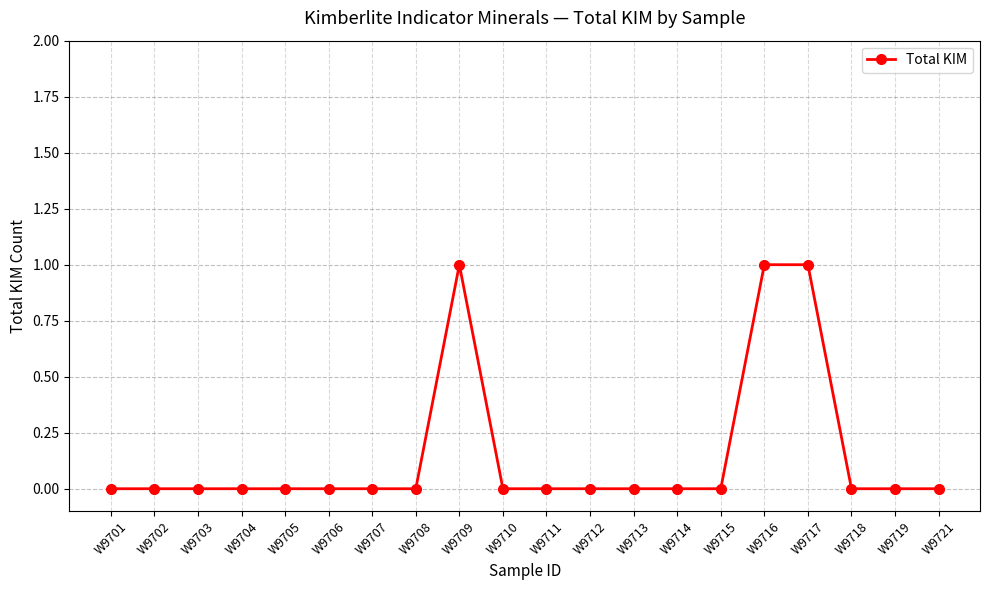

True or false: the data shows 0 at W9715.

True